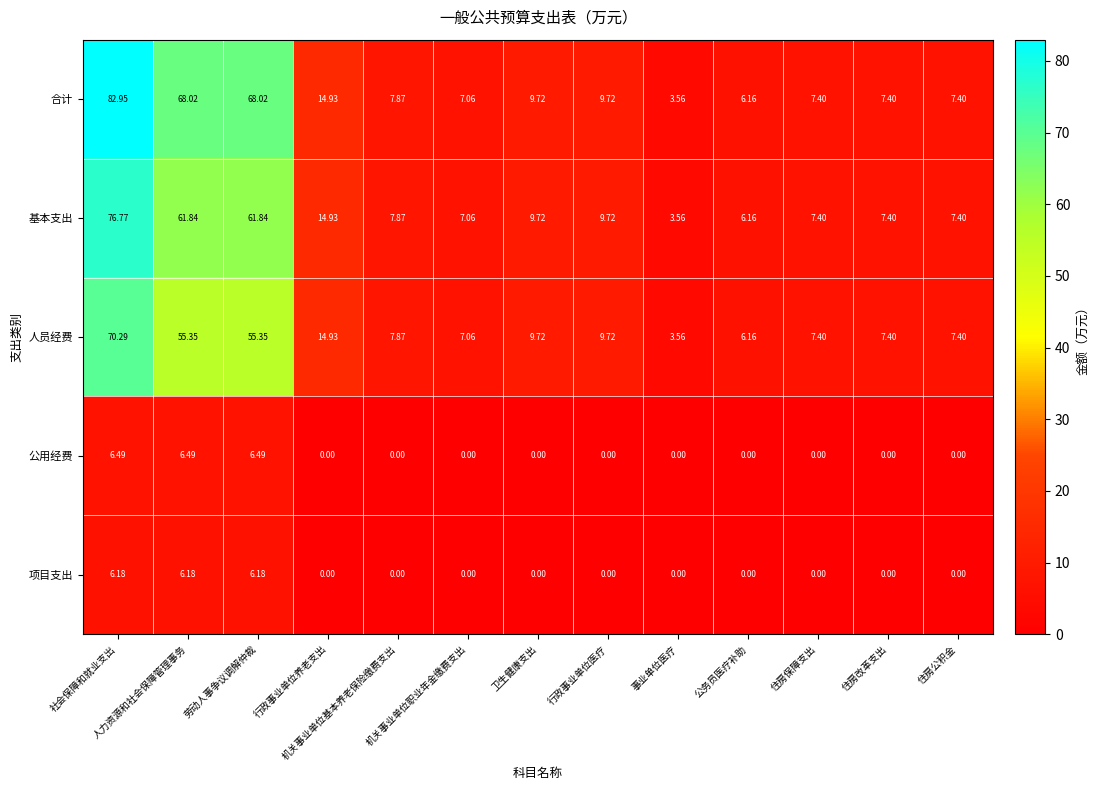

Which series has the largest range (max minus min)?

合计